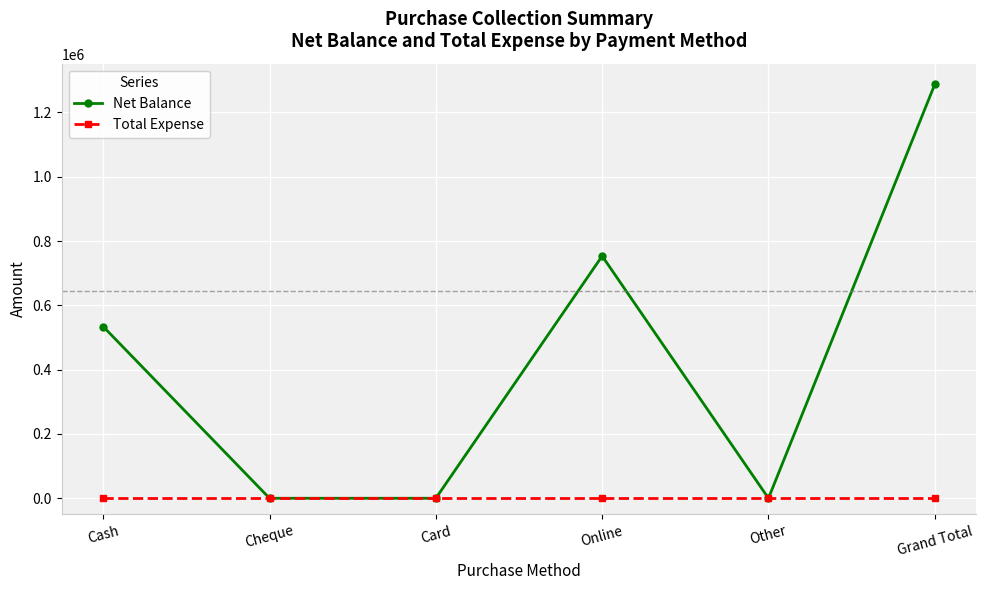

Which series has the largest total across all categories?

Net Balance